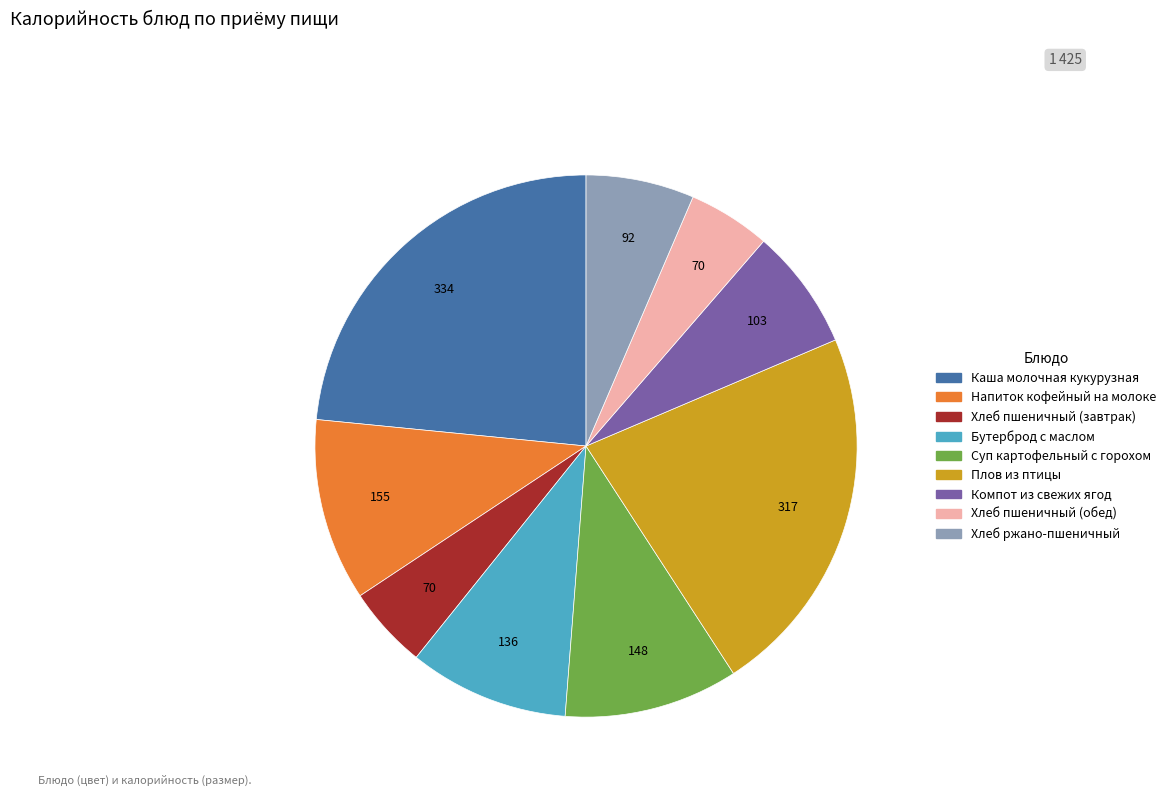

Is it true that Бутерброд с маслом is 10% of the pie?

True